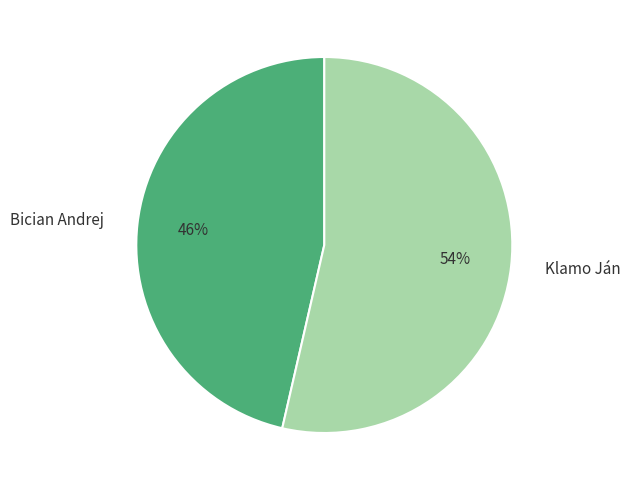

Between Bician Andrej and Klamo Ján, which is larger?

Klamo Ján